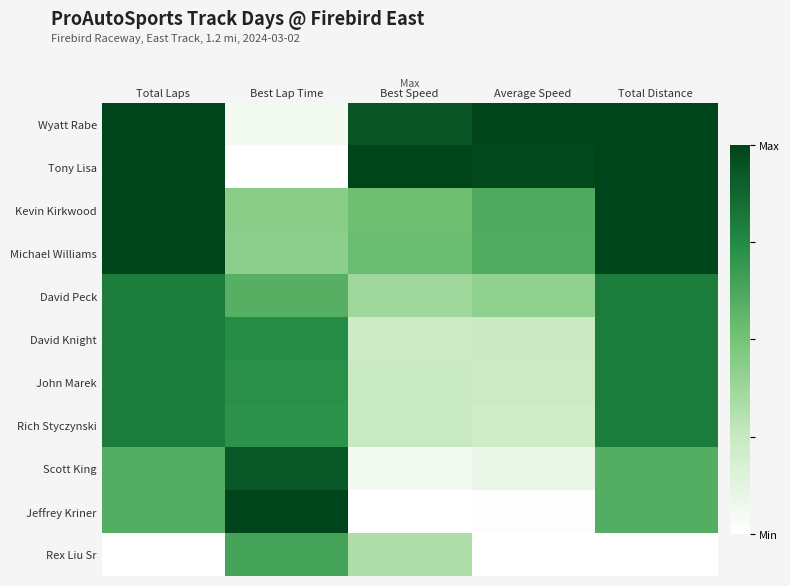

What is the total value across all series at Total Distance?

8.4